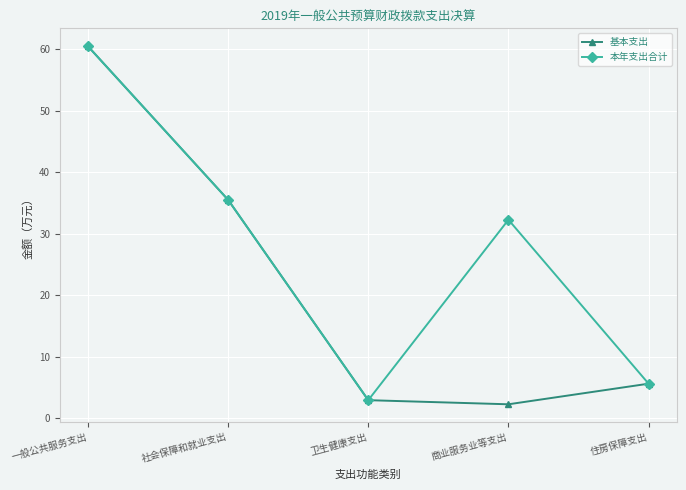

What is the label of the 2nd point from the left?

社会保障和就业支出